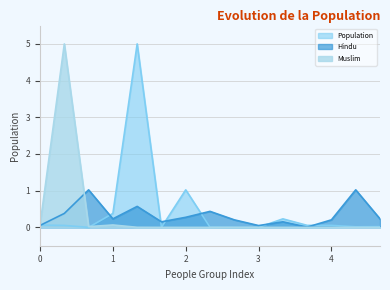

True or false: Hindu and Muslim cross at least once.

True